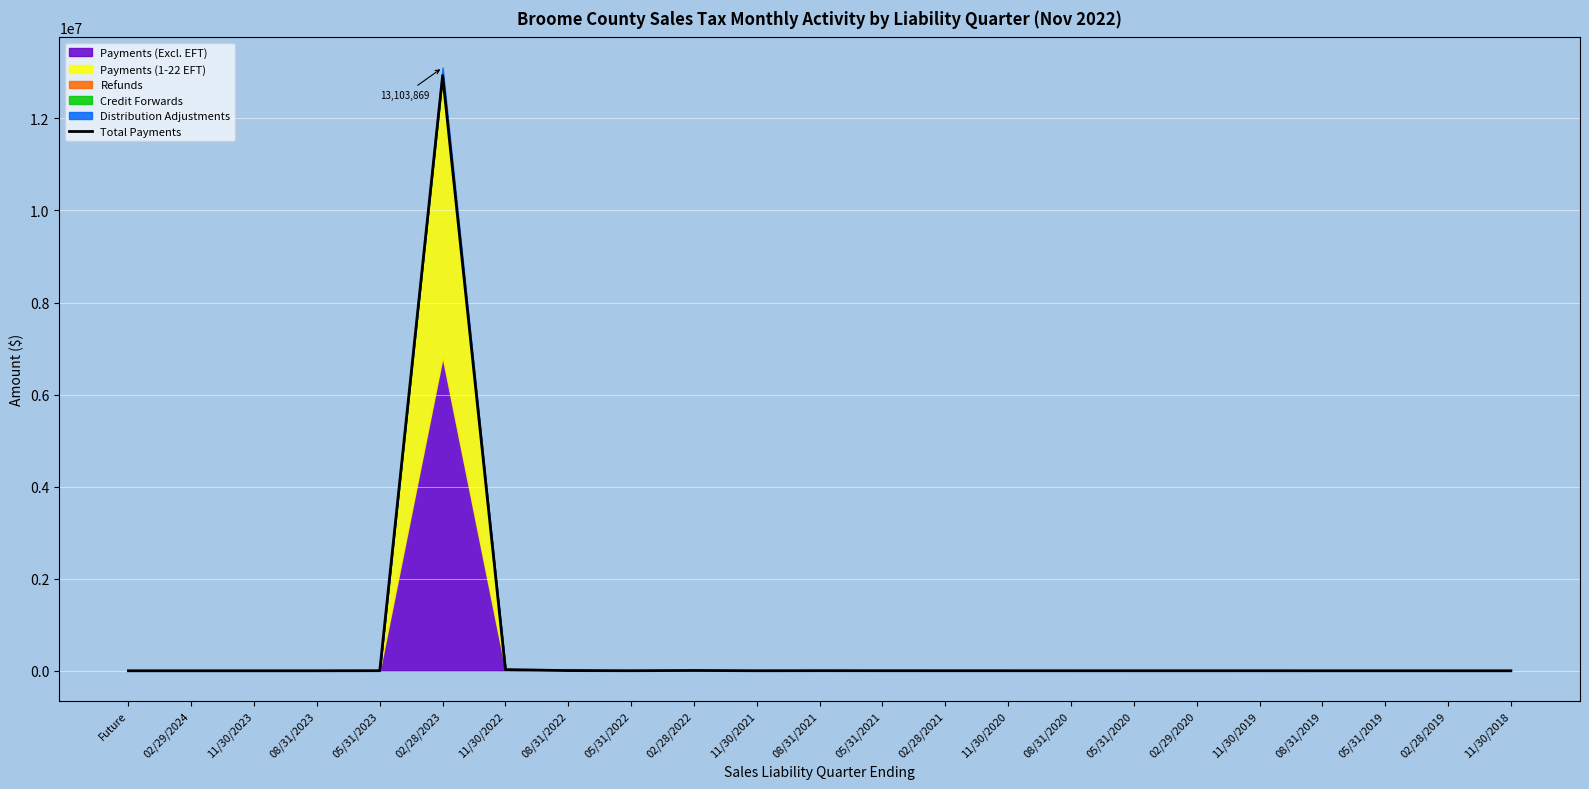

How many positive values are there?

19